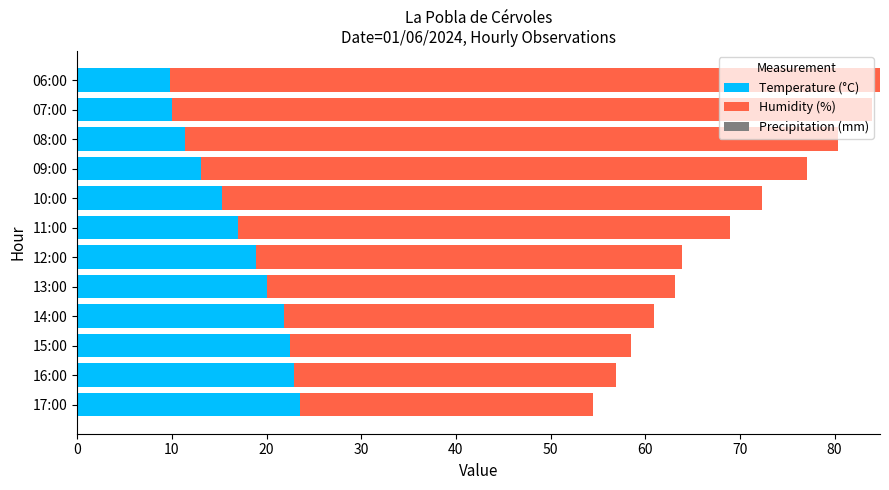

What is the lowest value of the Temperature (°C) series?

9.8